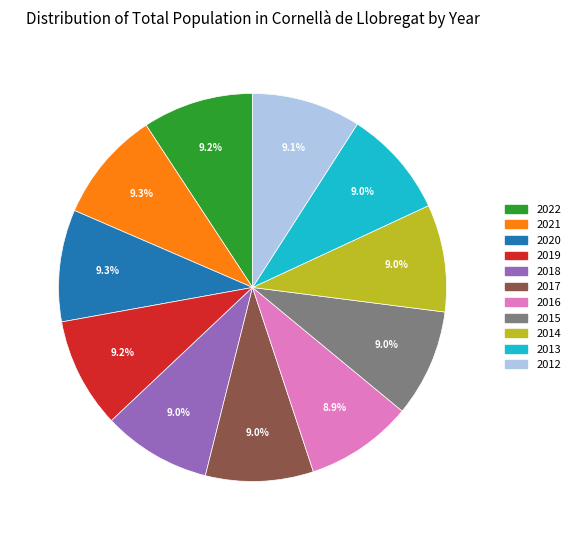

What is the total percentage of 2016 and 2015?

17.9%